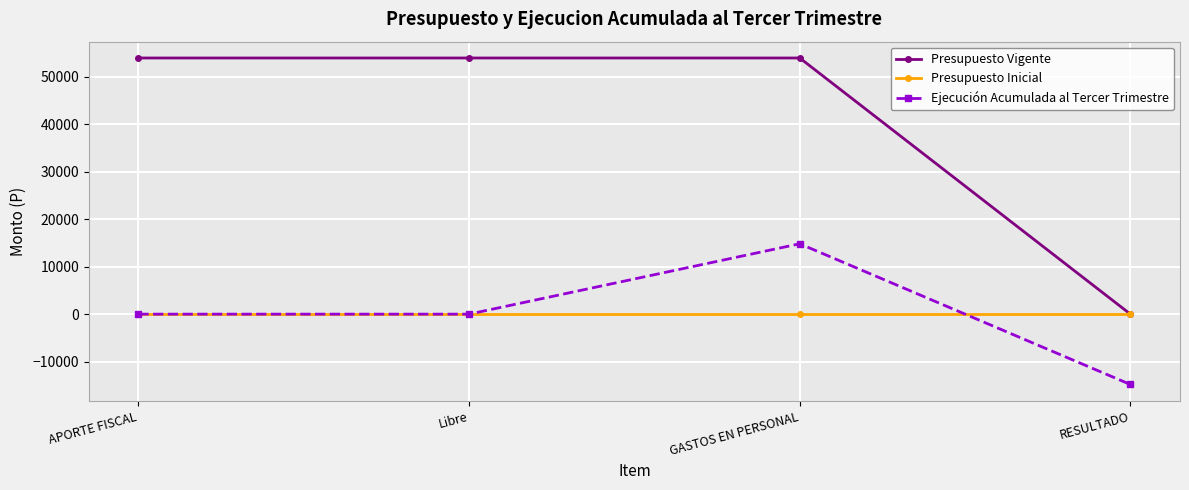

Reading left to right, list all the values displayed in this chart.

Presupuesto Vigente: 54000	54000	54000	0
Presupuesto Inicial: 0	0	0	0
Ejecución Acumulada al Tercer Trimestre: 0	0	14832	-14832